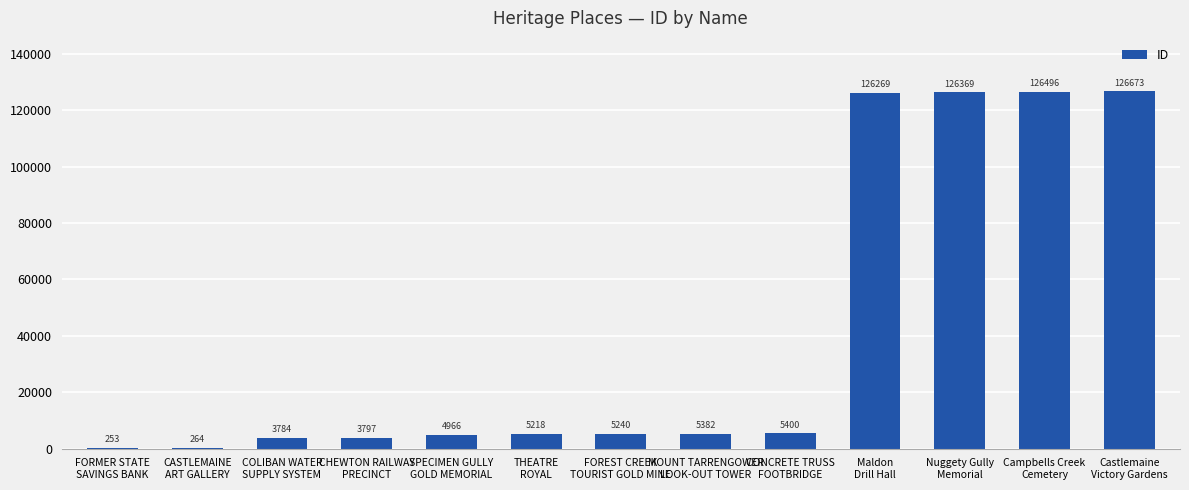

What is the maximum value shown in the chart?

126673